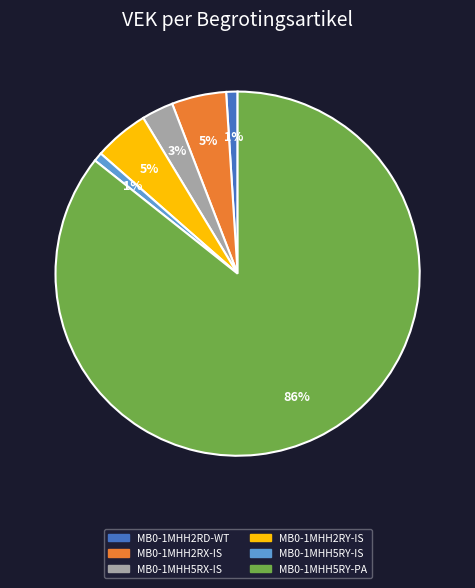

Which has a higher value, MB0-1MHH5RY-IS or MB0-1MHH5RY-PA?

MB0-1MHH5RY-PA